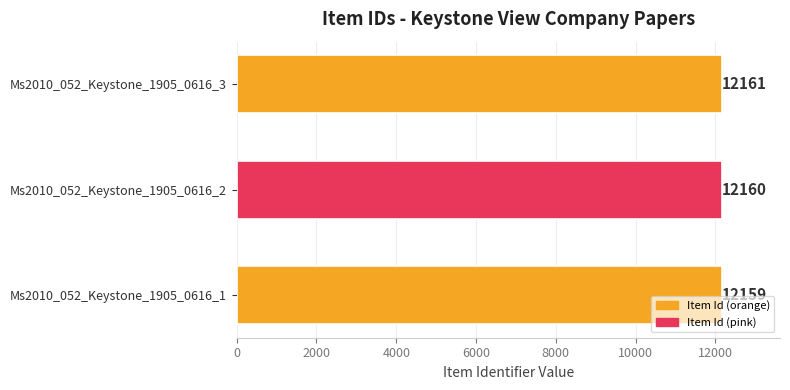

At which label is the value closest to 12160?

Ms2010_052_Keystone_1905_0616_2